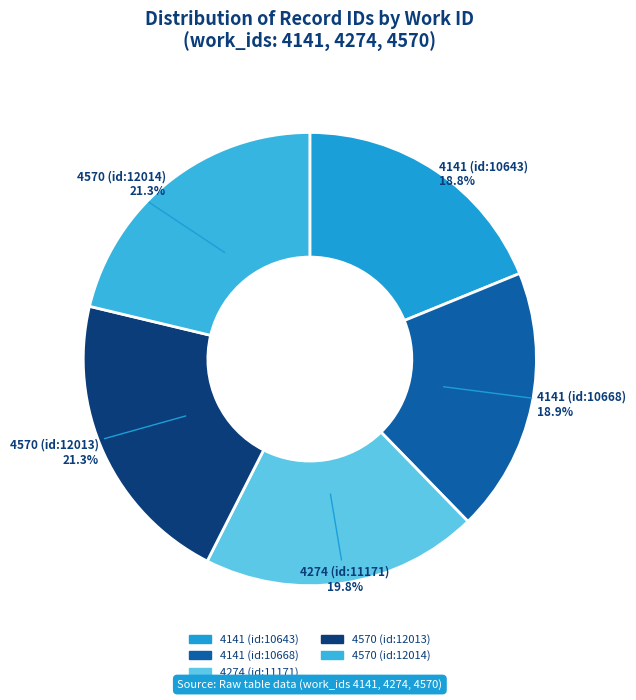

To the nearest percent, what is the difference between the 4570 (id:12014) and 4274 (id:11171) slice percentages?

1%